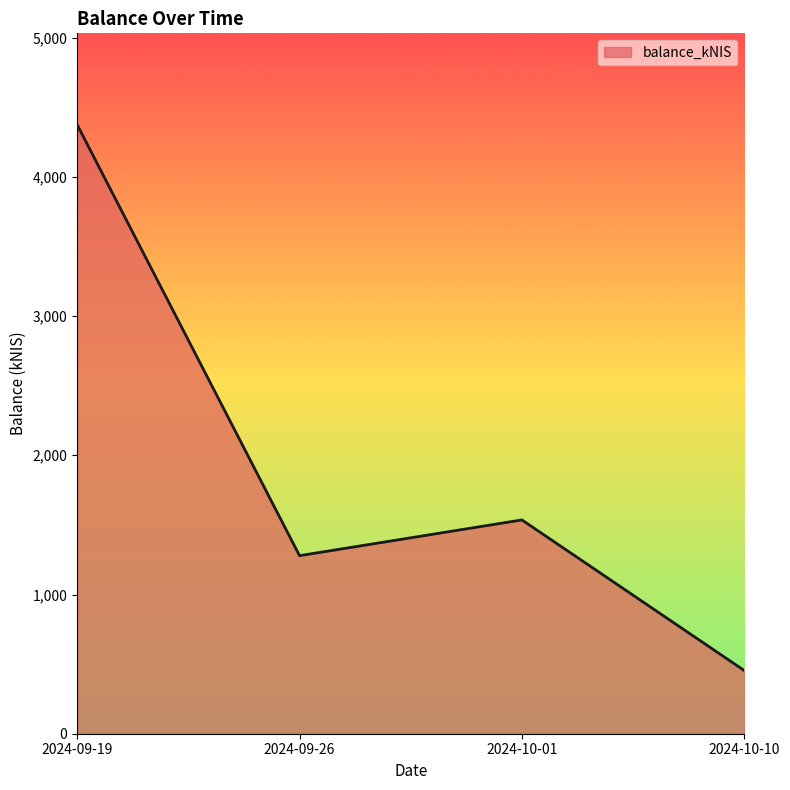

How many lines are shown in the chart?

1